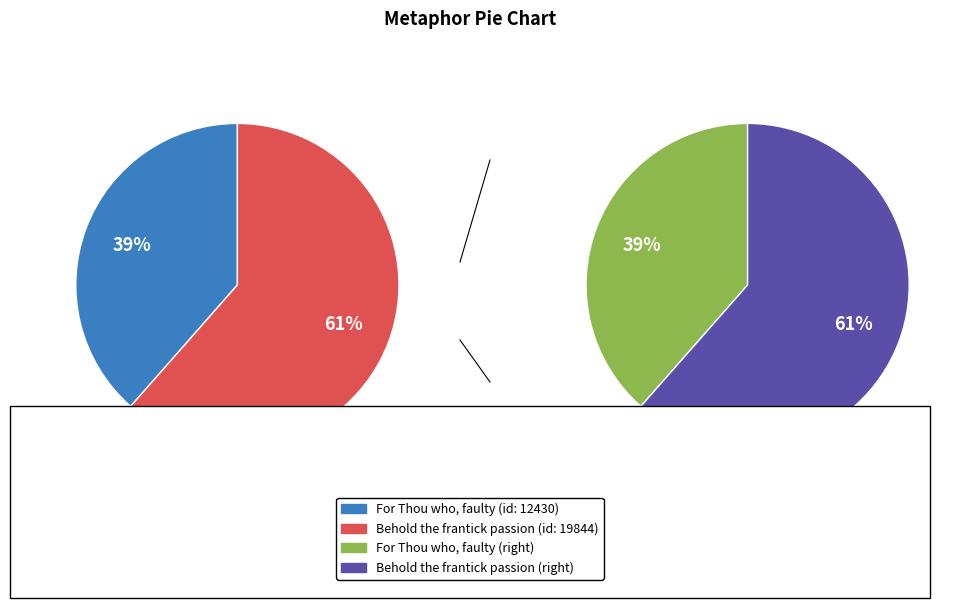

To the nearest percent, what is the difference between the 1 and 0 slice percentages?

23%